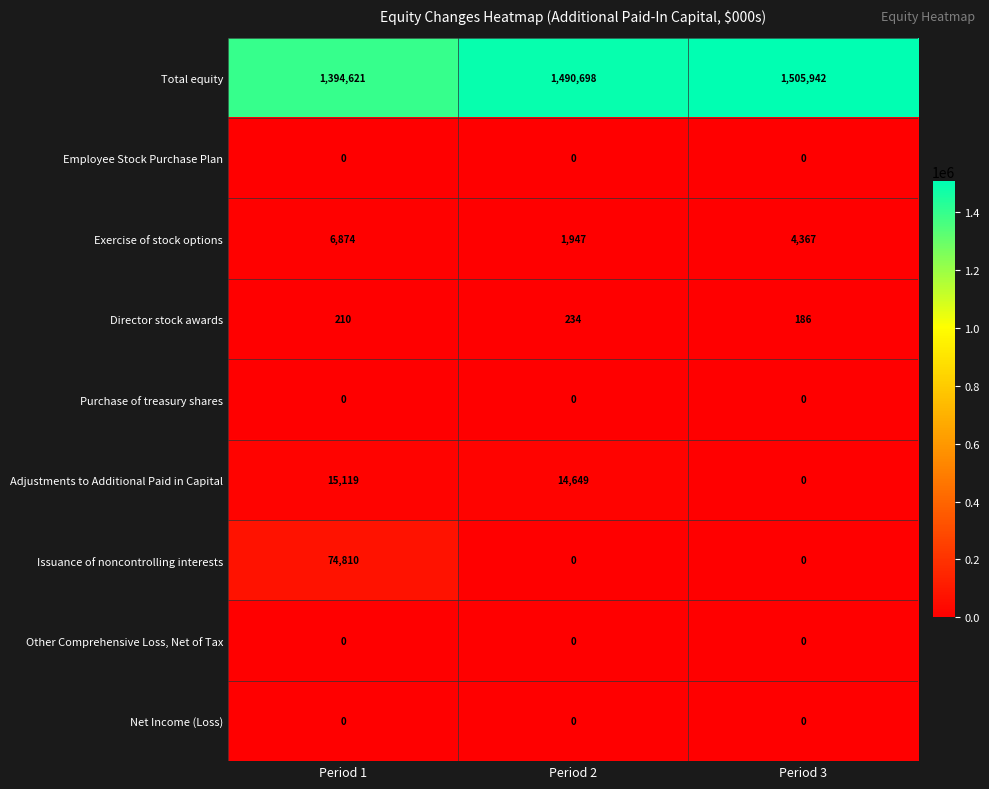

True or false: Director stock awards has a value of 291 at Period 3.

False